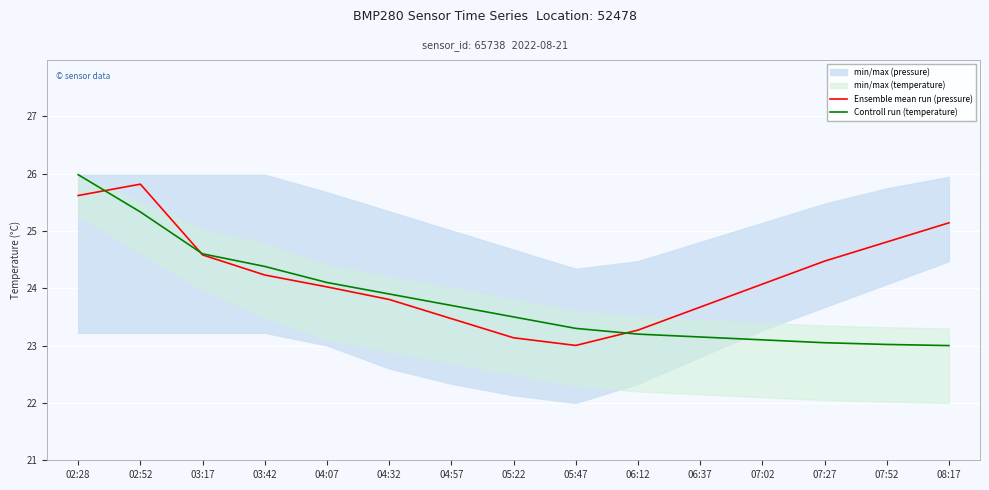

How many data points in Ensemble mean run (pressure) are less than 24?

6